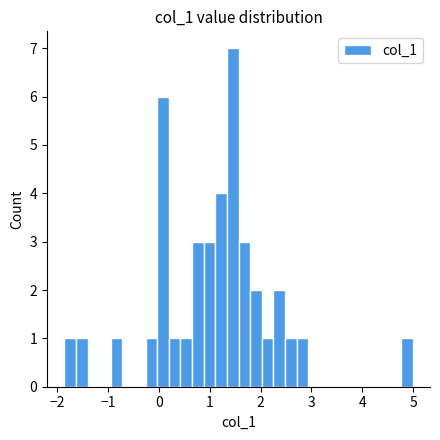

Read against the x-axis, roughly where is the centre of the tallest bar?

1.5